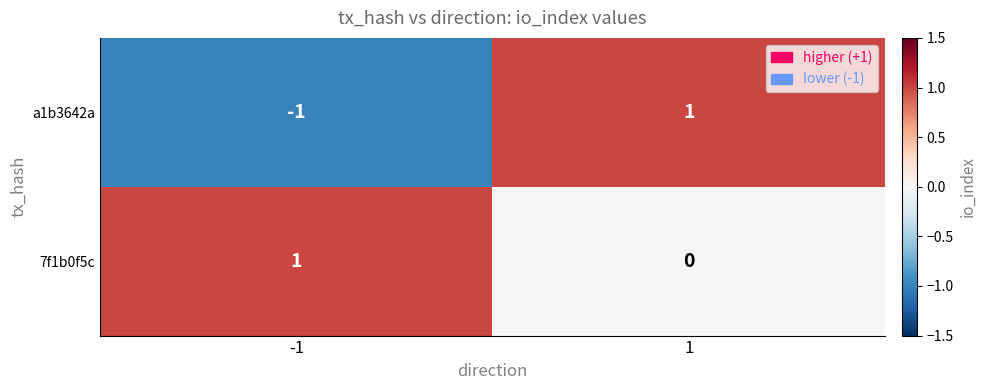

What is the difference between the highest and lowest values at -1?

2